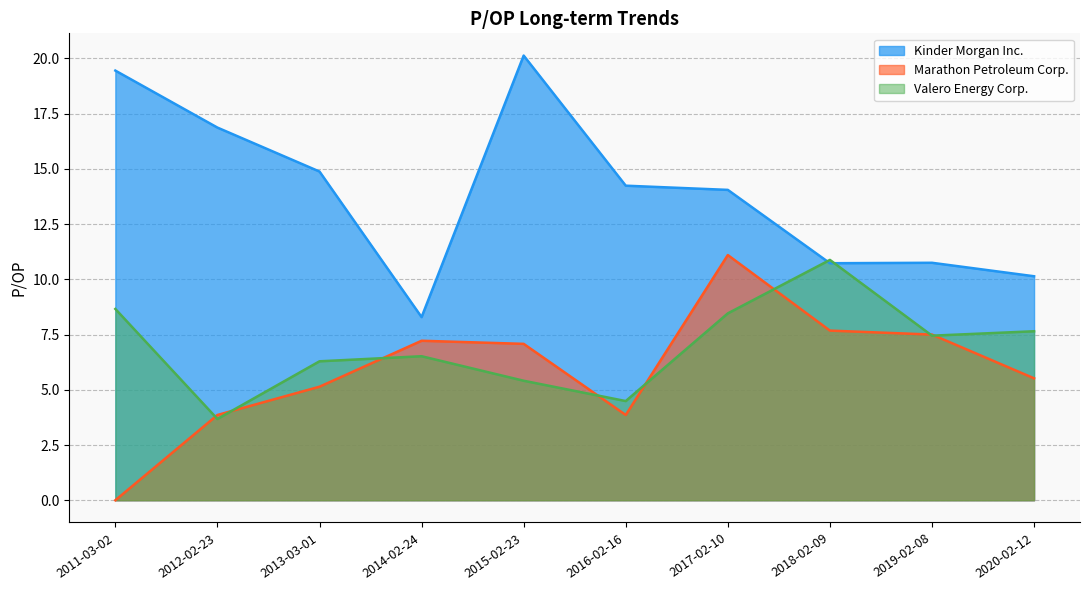

Reading right to left, list all the values displayed in this chart.

Kinder Morgan Inc.: 2011-03-02=19.4	2012-02-23=16.9	2013-03-01=14.9	2014-02-24=8.3	2015-02-23=20.1	2016-02-16=14.2	2017-02-10=14.1	2018-02-09=10.7	2019-02-08=10.8	2020-02-12=10.1
Marathon Petroleum Corp.: 2011-03-02=0.0	2012-02-23=3.9	2013-03-01=5.1	2014-02-24=7.2	2015-02-23=7.1	2016-02-16=3.9	2017-02-10=11.1	2018-02-09=7.7	2019-02-08=7.5	2020-02-12=5.5
Valero Energy Corp.: 2011-03-02=8.7	2012-02-23=3.7	2013-03-01=6.3	2014-02-24=6.5	2015-02-23=5.4	2016-02-16=4.5	2017-02-10=8.5	2018-02-09=10.9	2019-02-08=7.5	2020-02-12=7.7